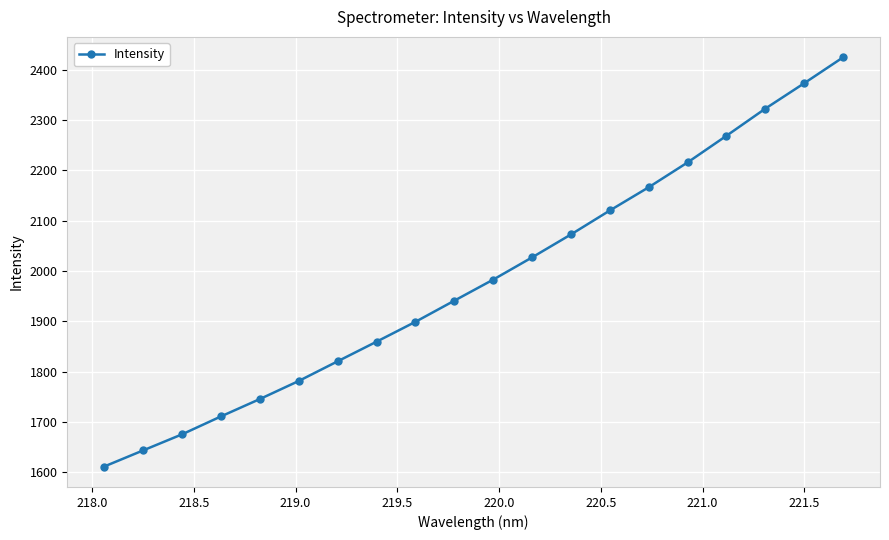

True or false: there are more than 2 points higher than both neighbors.

False